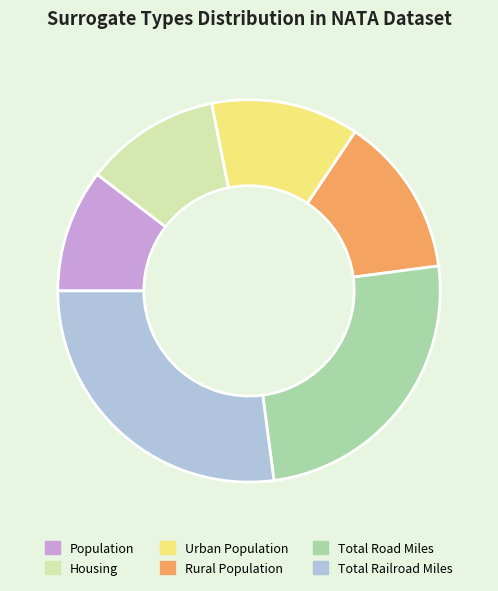

The Total Road Miles slice represents 25% of the pie. True or false?

True